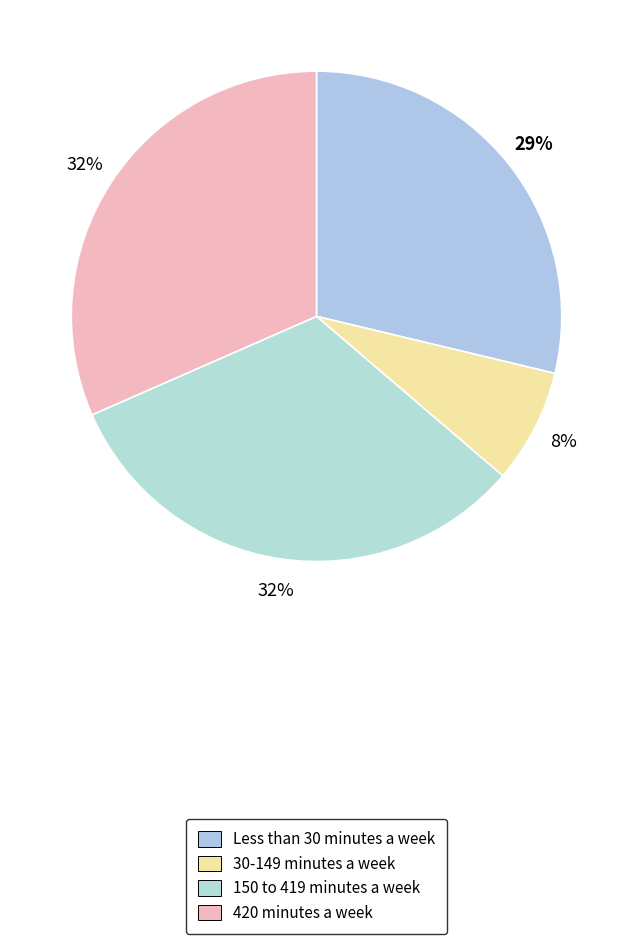

Count the number of slices in the pie.

4